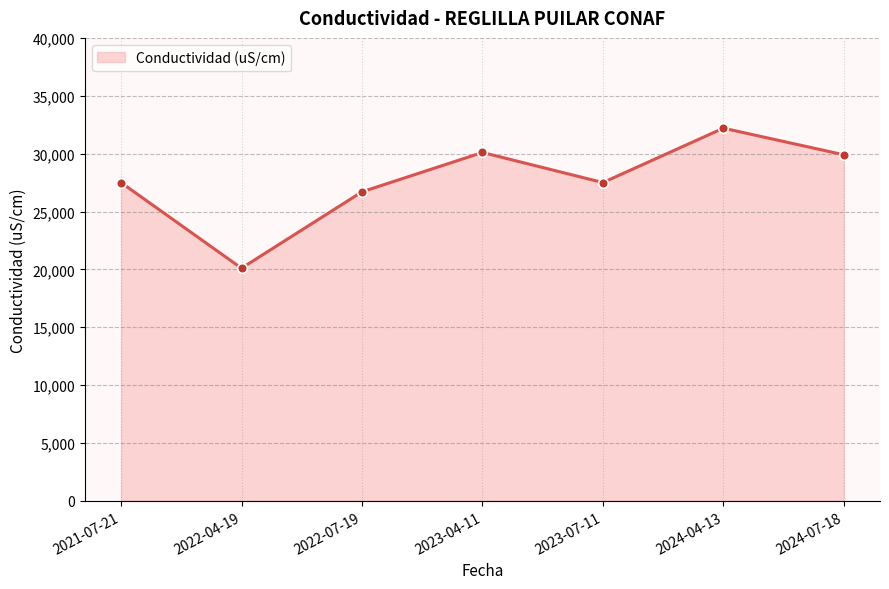

Which category has the highest value across all series?

2024-04-13